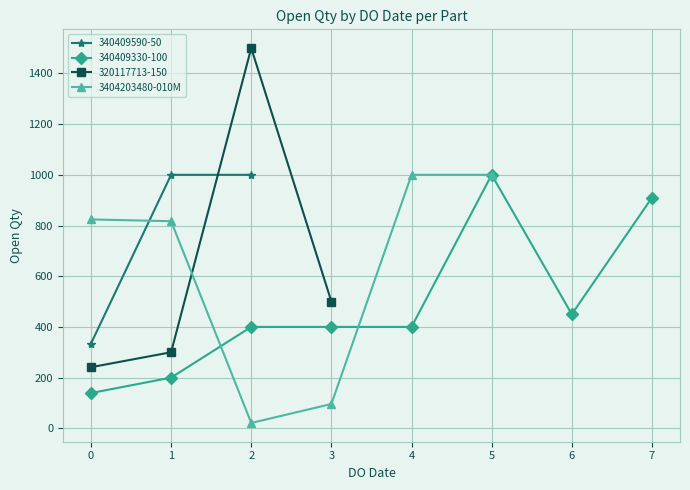

The value of 3404203480-010M at 4 is 1798. True or false?

False